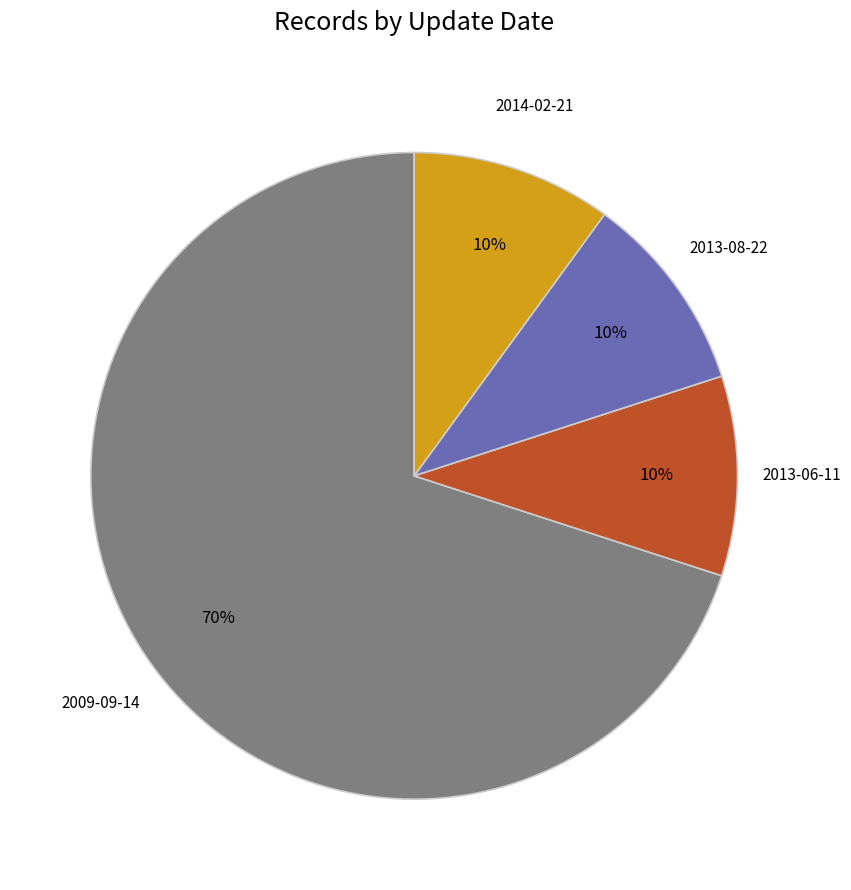

Count the number of slices in the pie.

4